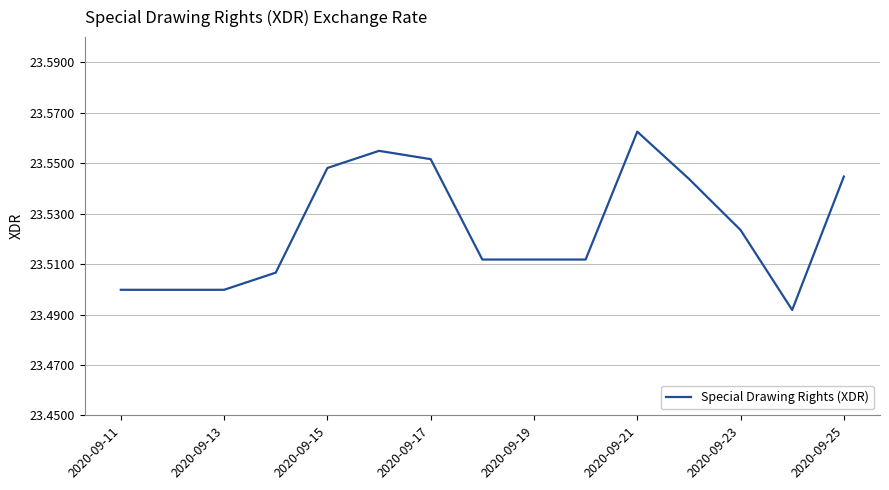

The value at 2020-09-13 is 37.7. True or false?

False